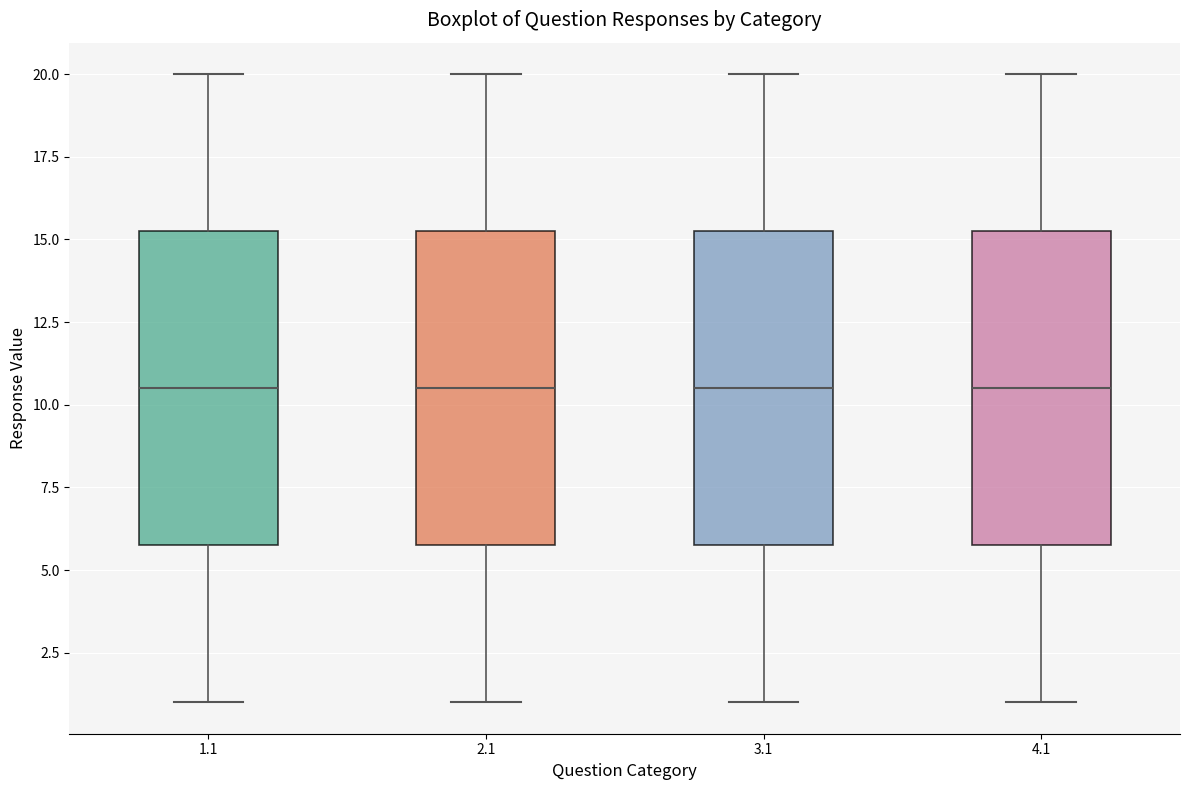

Reading left to right, transcribe this box plot: for each box, give where its median line is, the range the box spans, and where its two whiskers end, as read against the y-axis. The values are not printed on the chart, so give them approximately, as read against the axis.

1.1: median 10.5, box 6.0 to 15.5, whiskers 1.0 to 20.0
2.1: median 10.5, box 6.0 to 15.5, whiskers 1.0 to 20.0
3.1: median 10.5, box 6.0 to 15.5, whiskers 1.0 to 20.0
4.1: median 10.5, box 6.0 to 15.5, whiskers 1.0 to 20.0